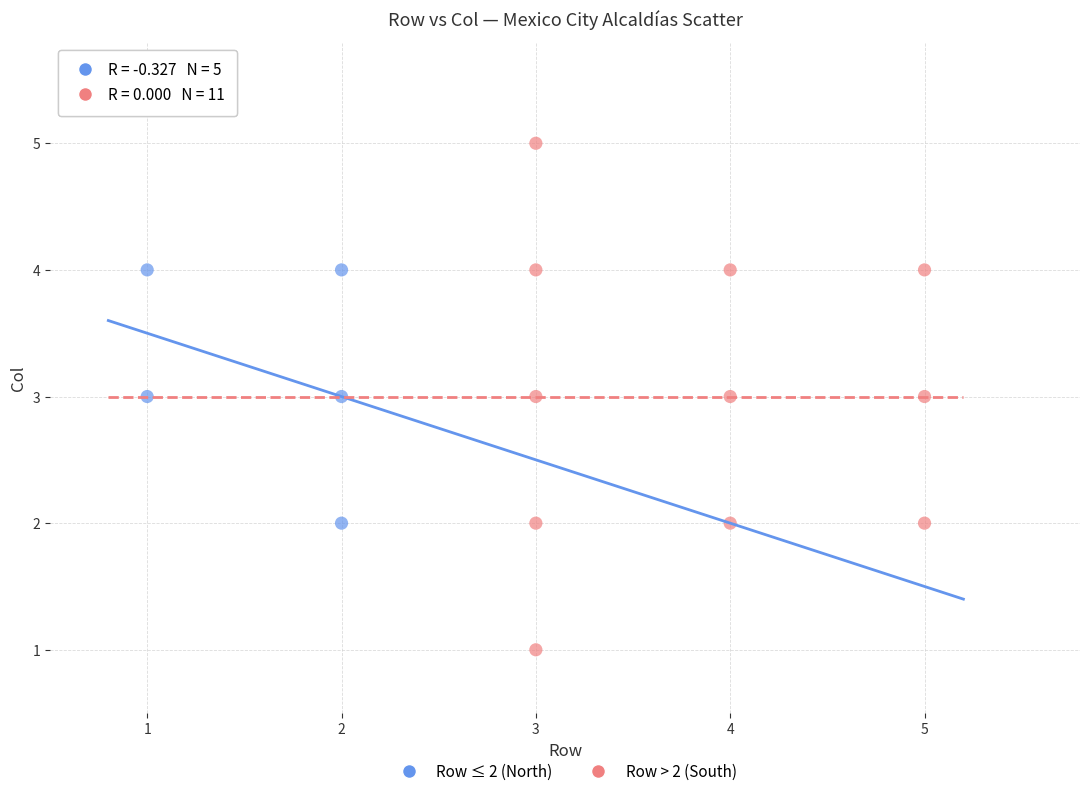

Which series contains the lowest Y value?

Row > 2 (South)